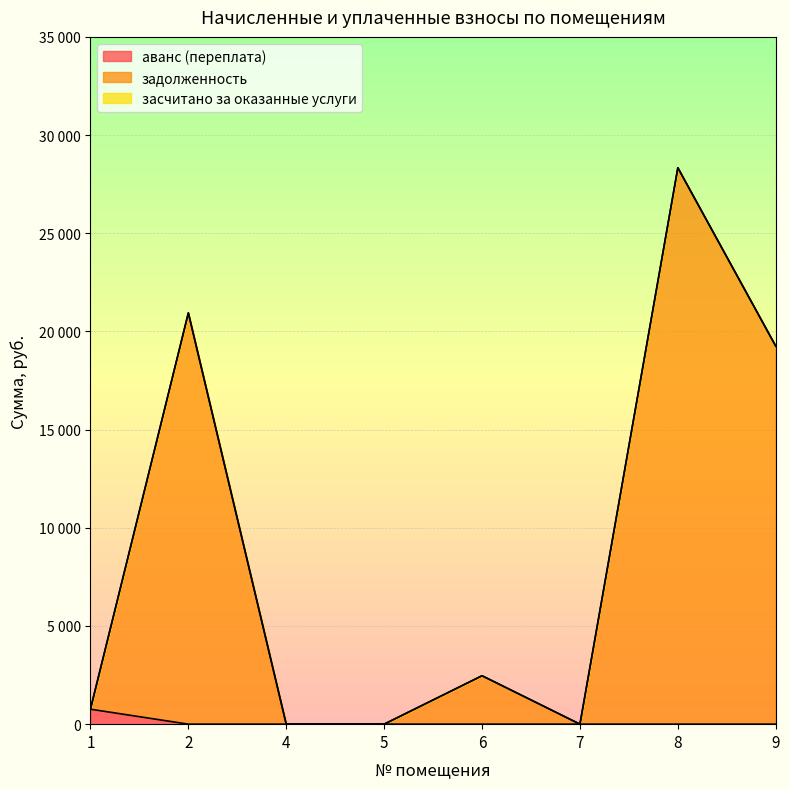

Does the chart display data point markers on the line(s)?

No